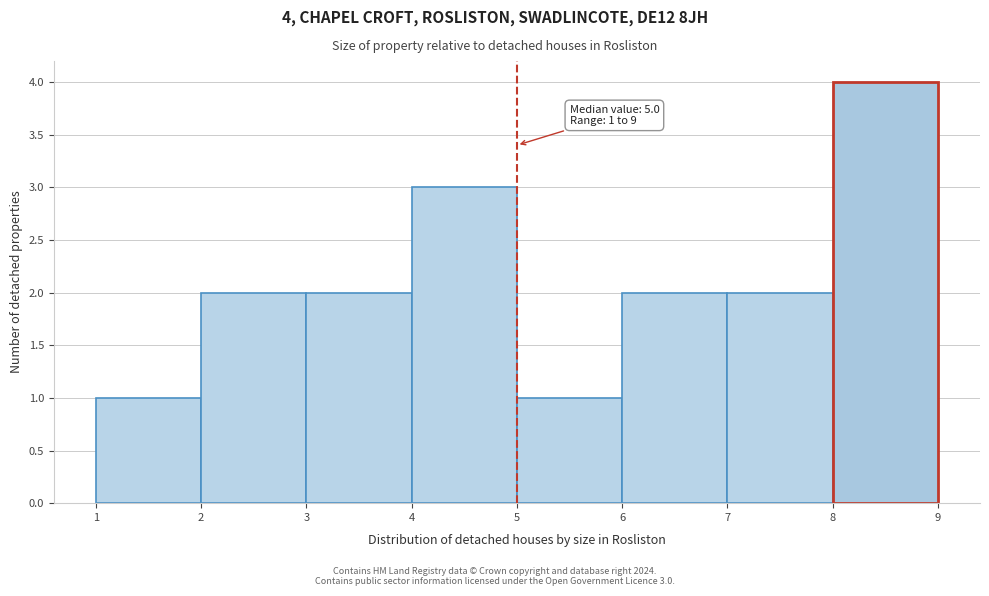

Over which range of the x-axis is the bar tallest?

8 to 9